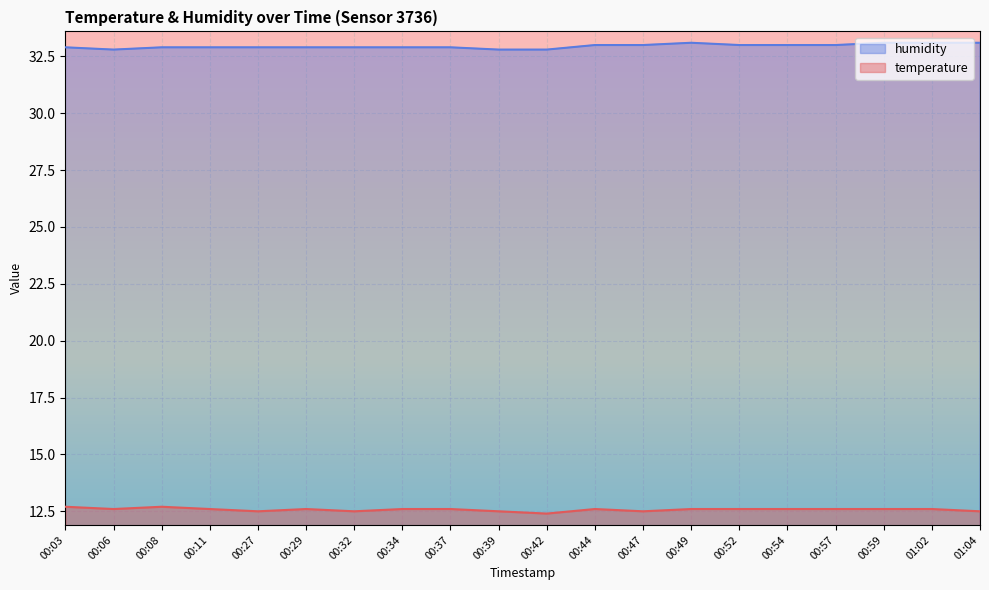

What is the highest value of the temperature series?

12.7